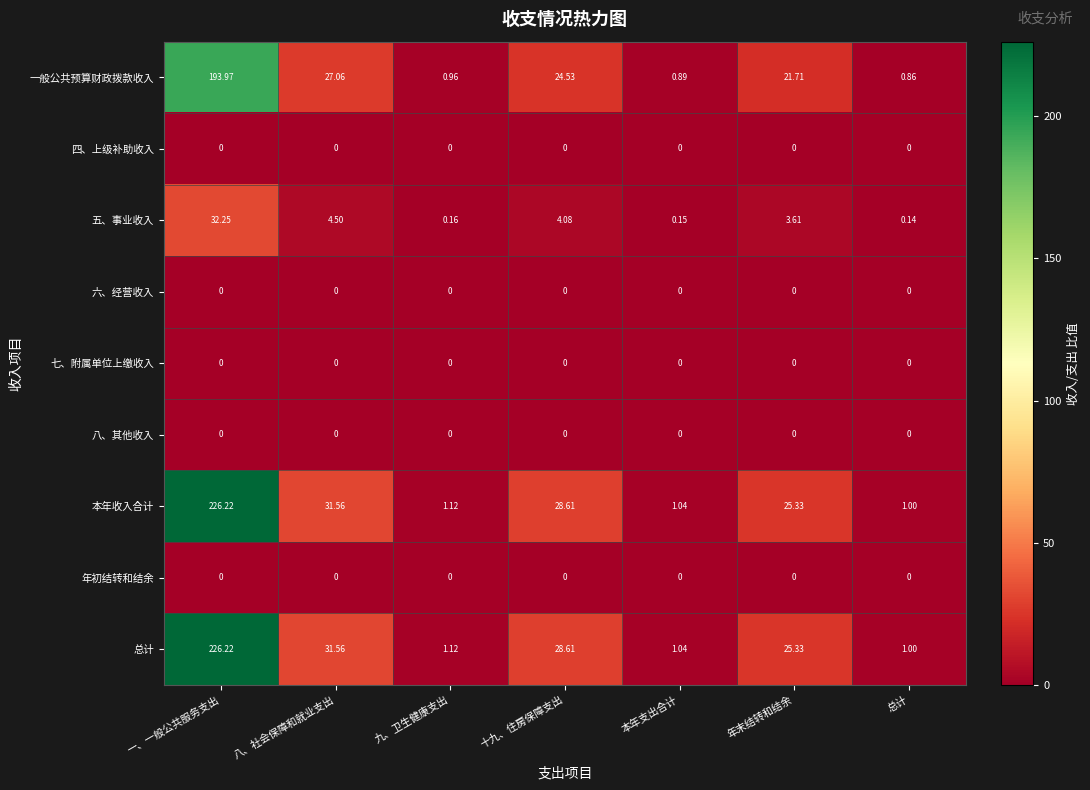

At which category is the sum across all series the highest?

一、一般公共服务支出